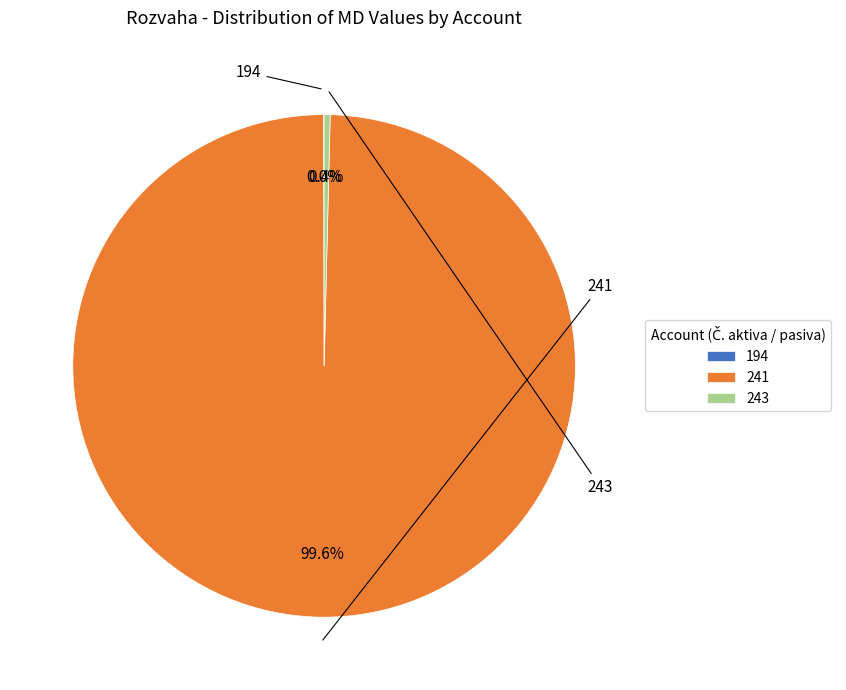

Approximately how many times larger is the value at 241 compared to 243?

256.7